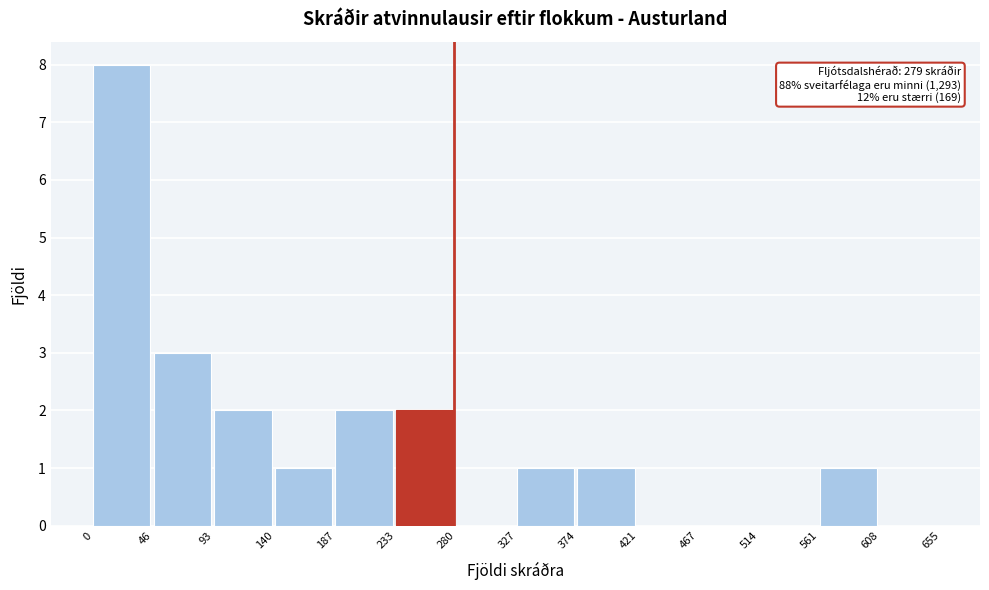

Over which range of the x-axis is the bar tallest?

0 to 46